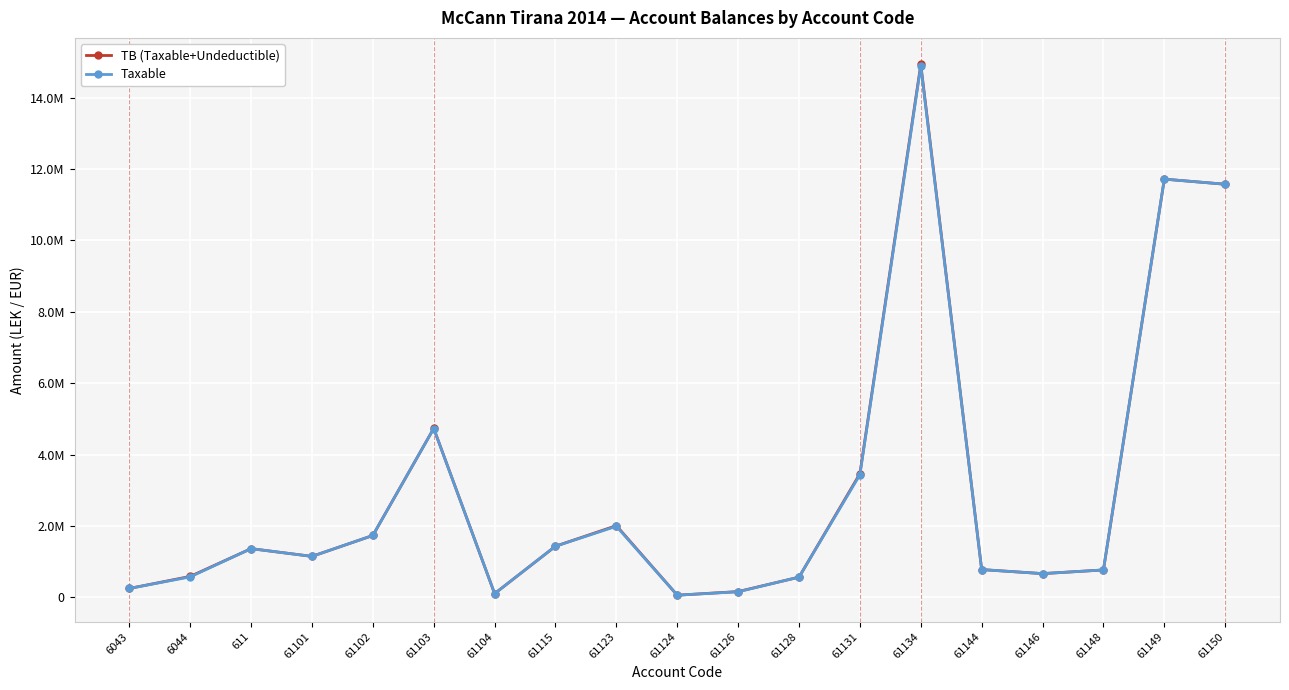

What is the sum of all TB (Taxable+Undeductible) values?

58070769.2